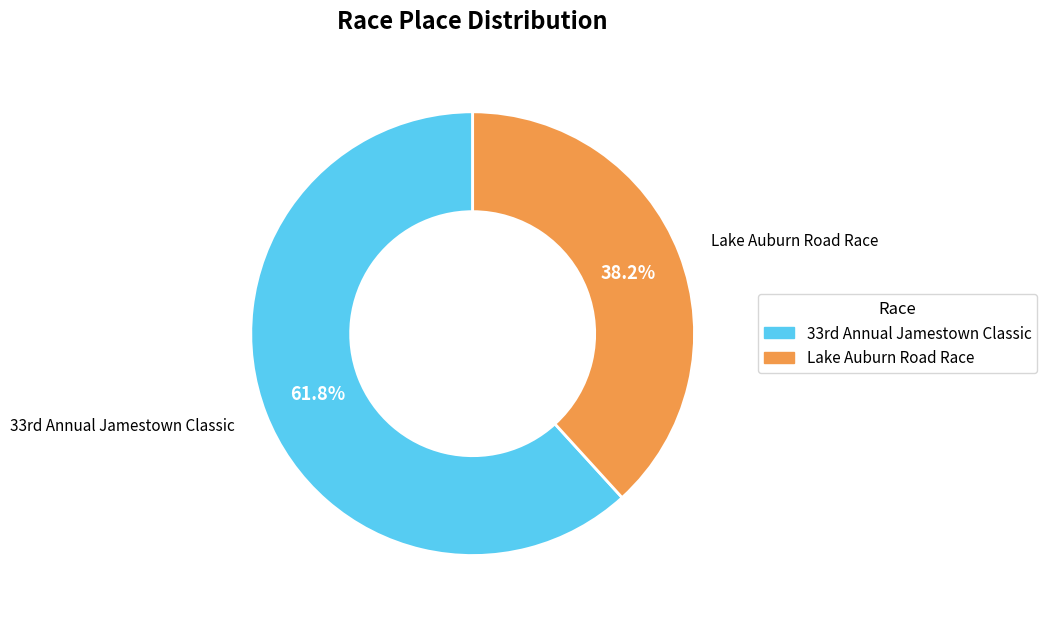

To the nearest percent, what is the average slice percentage?

50%